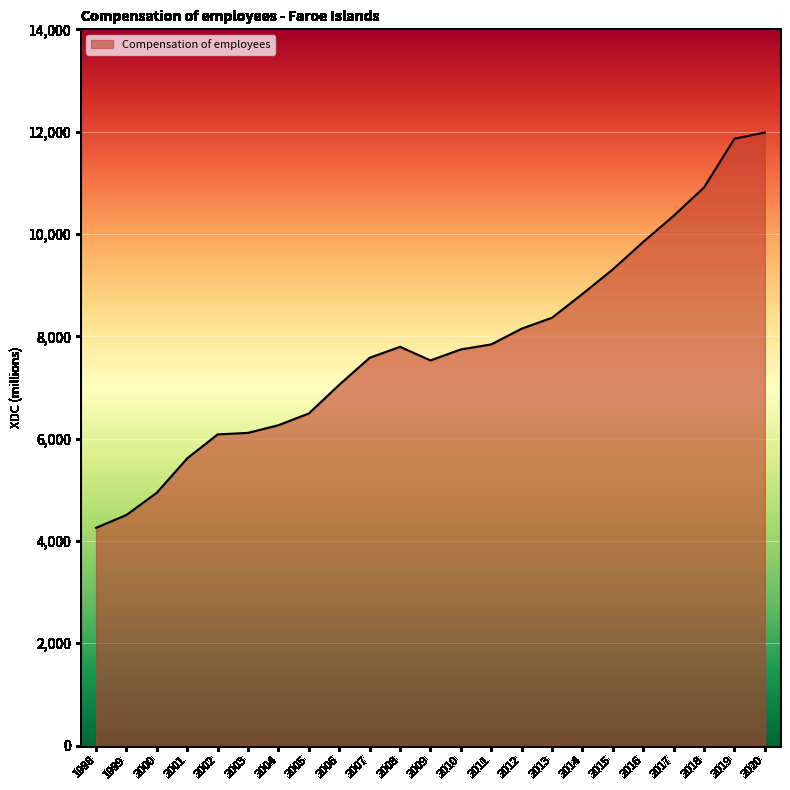

What is the ratio of the value at 2018 to the value at 2015?

1.2